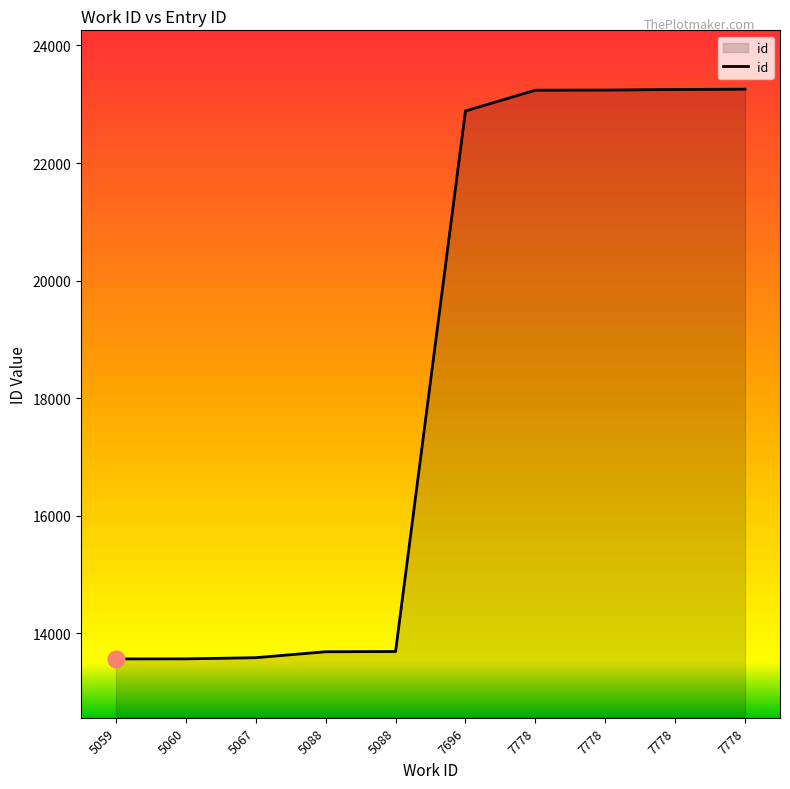

Does the chart have visible grid lines?

No